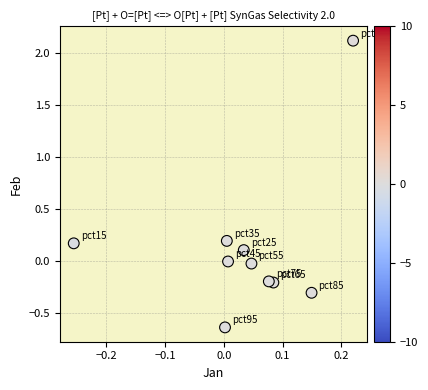

What is the range of Y values (max minus min)?

2.8